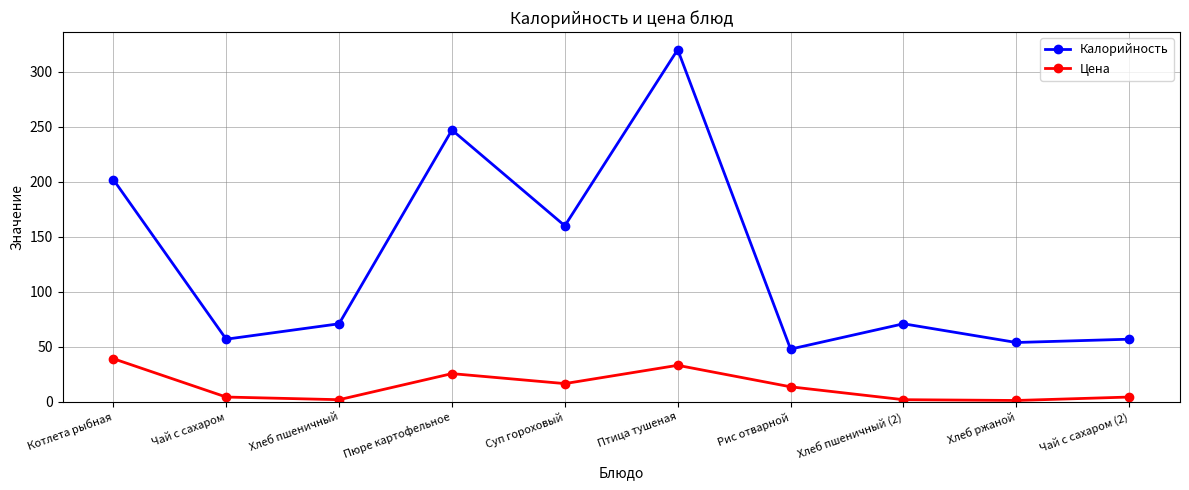

What is the minimum value for Калорийность?

48.0